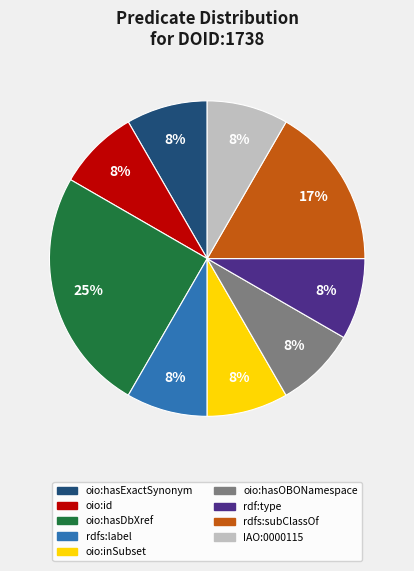

Approximately how many times larger is the value at rdfs:label compared to rdf:type?

1.0